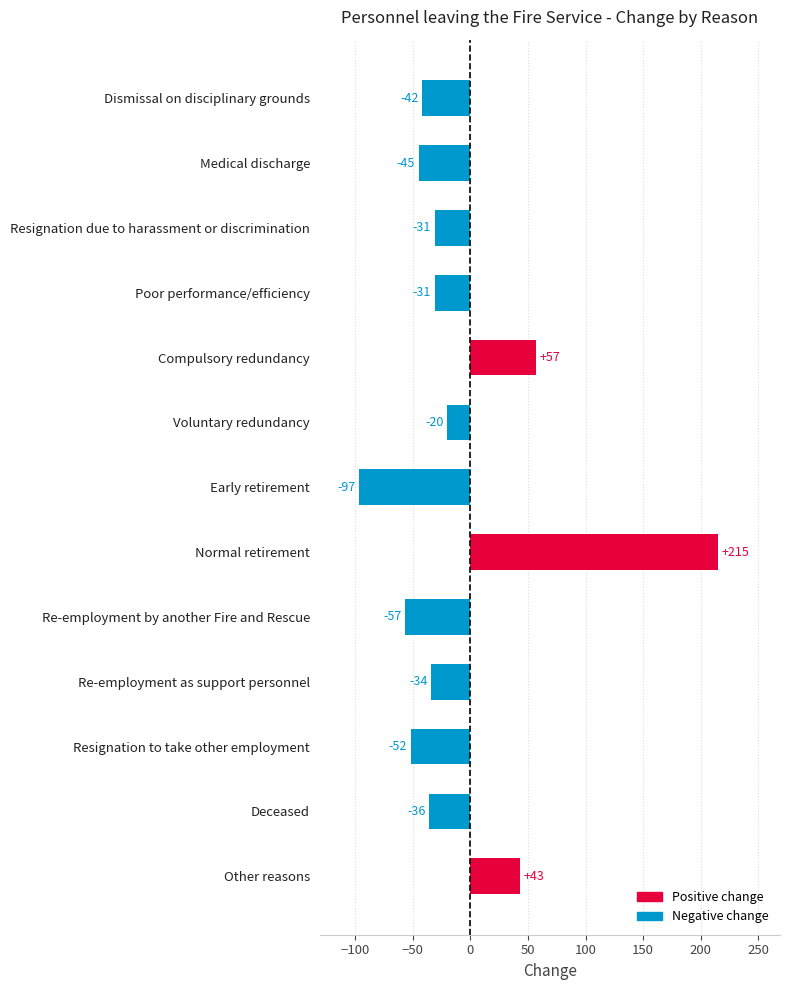

What is the label of the 8th bar from the top?

Normal retirement